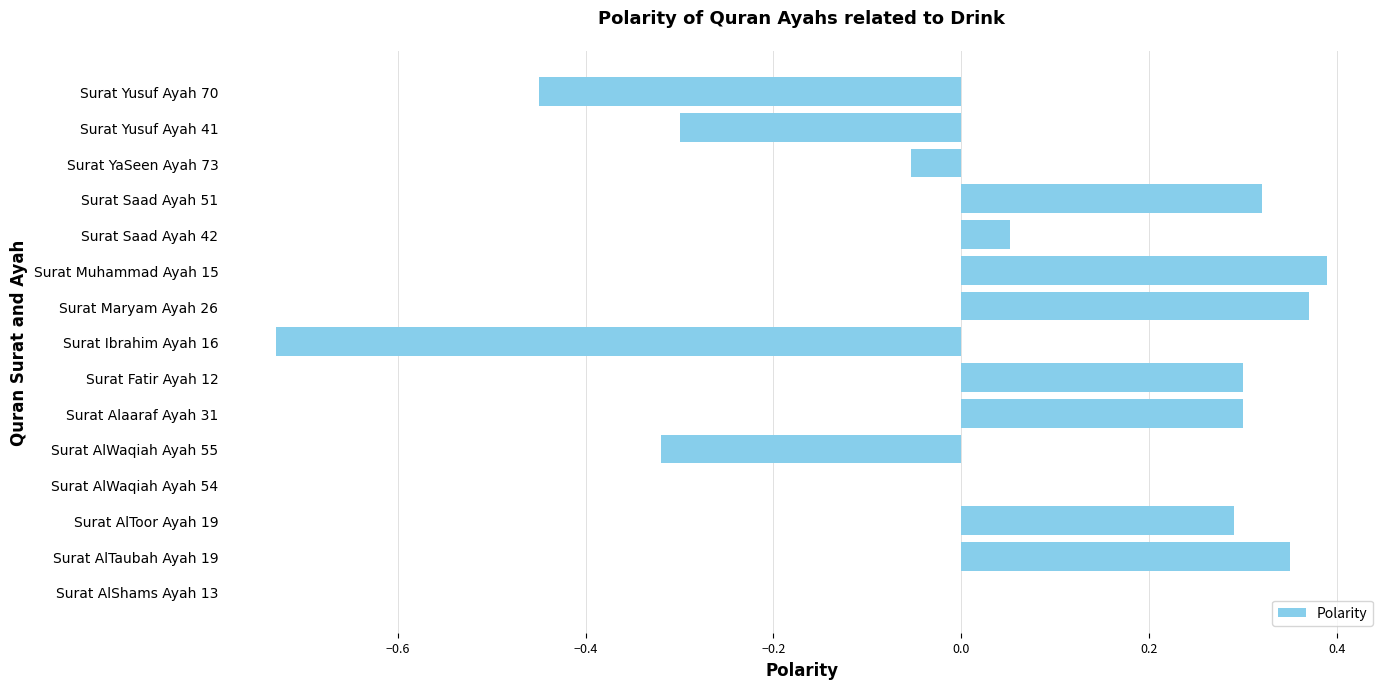

What is the sum of all values?

0.5